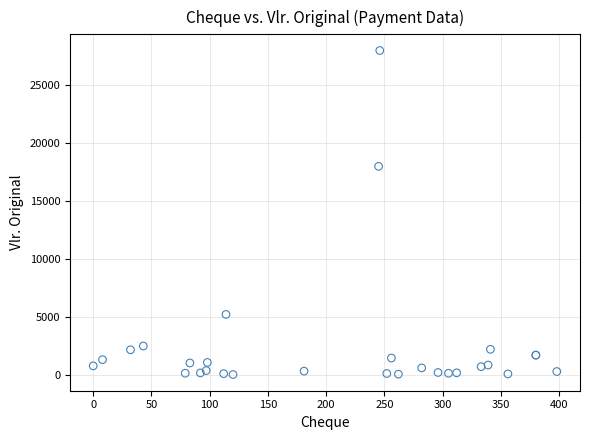

What Y value in the scatter plot is closest to 14012?

18000.0